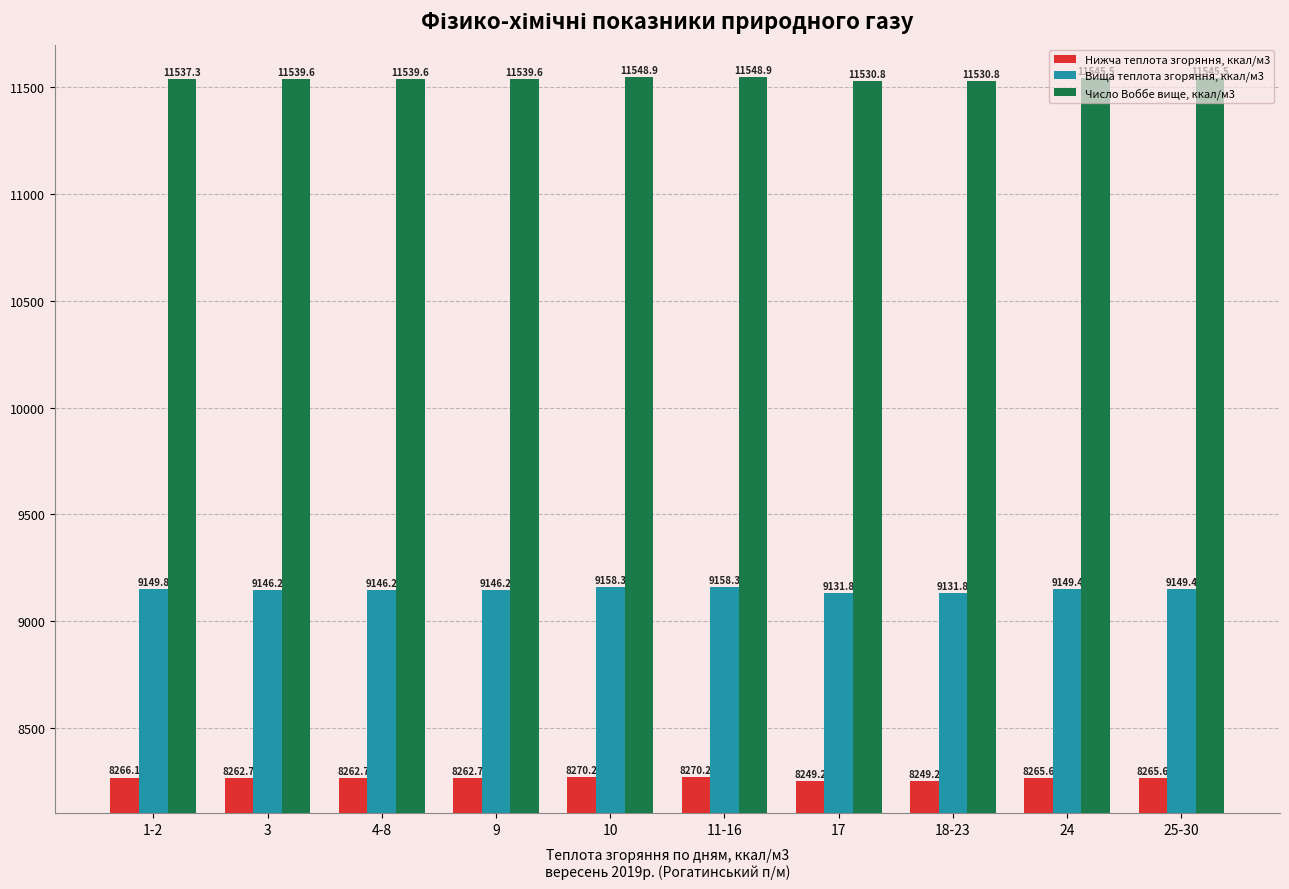

What is the greatest value displayed?

11548.9